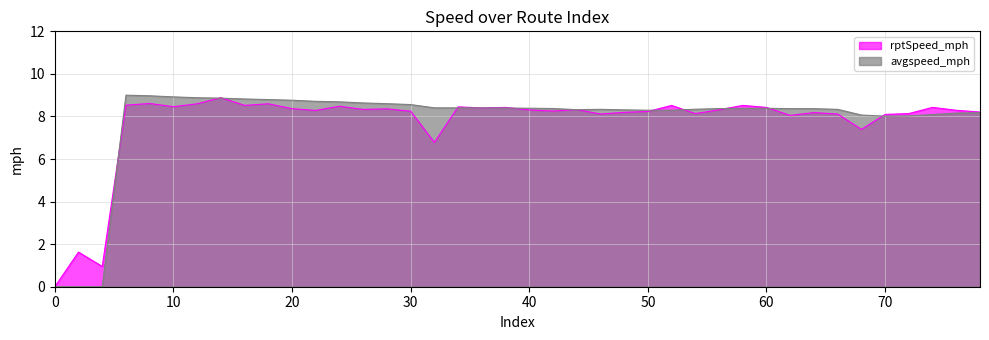

At which label does avgspeed_mph first exceed 8?

6